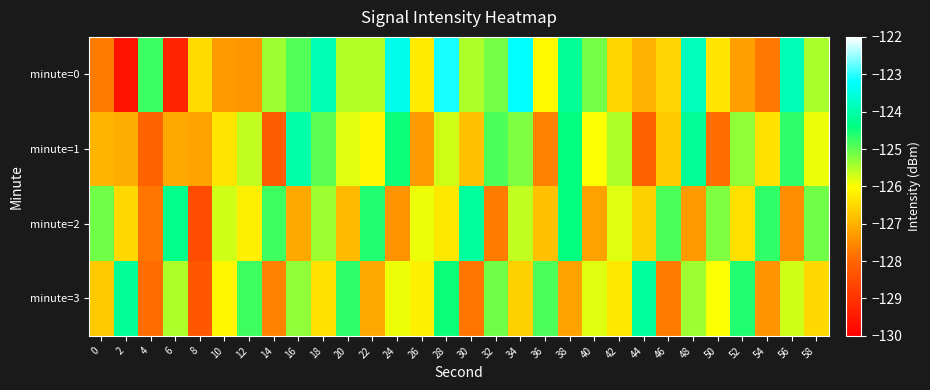

Which category has the lowest value across all series?

2